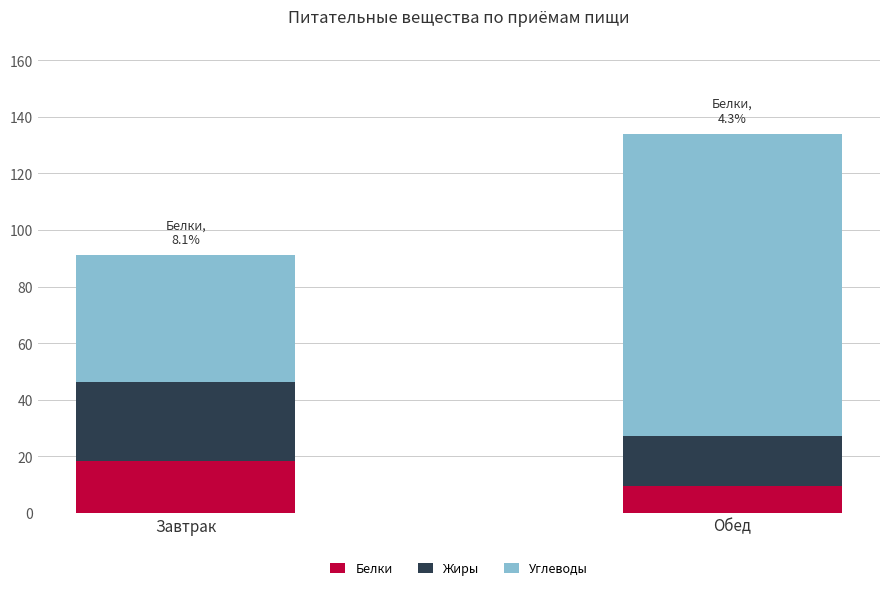

Reading right to left, transcribe the values for Белки.

Обед=9.6	Завтрак=18.2